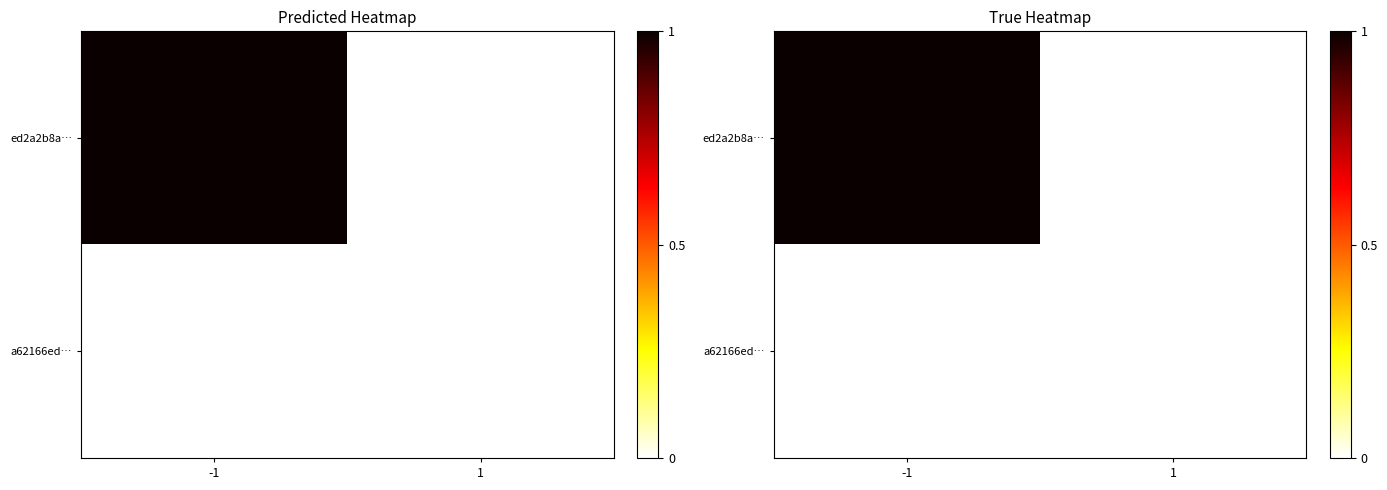

True or false: ed2a2b8a… has a value of -1 at 1.

False